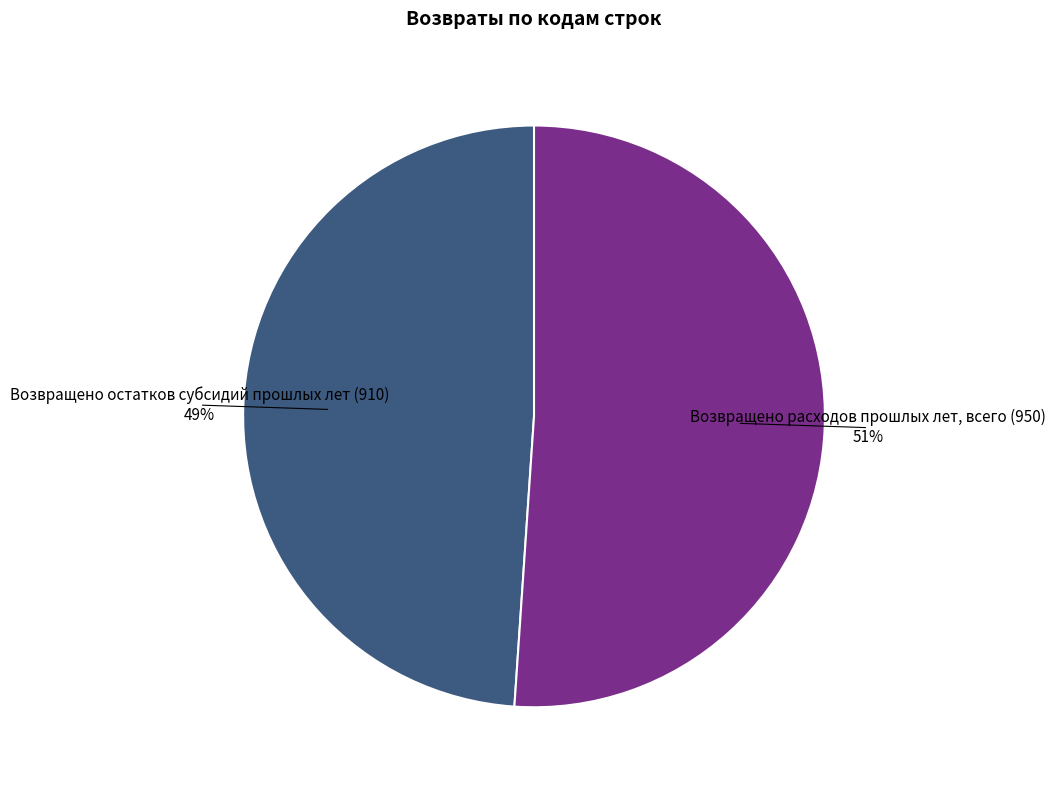

Count the number of slices in the pie.

2